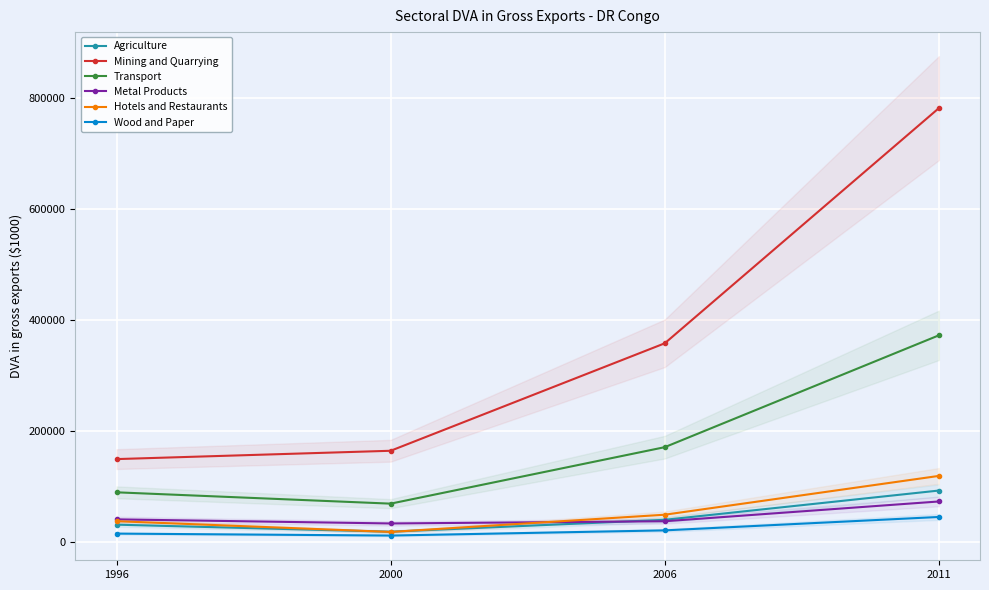

Between 2000 and 1996, which is larger?

1996